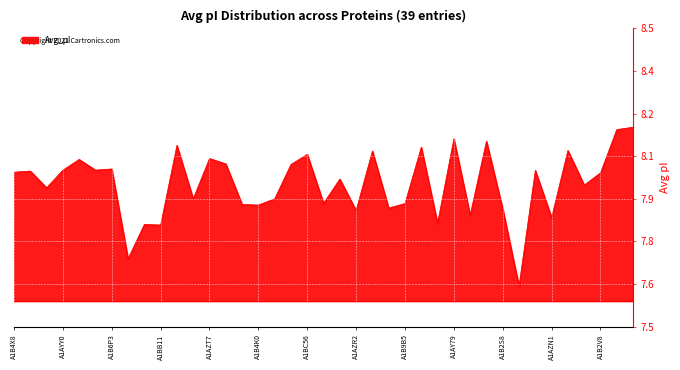

Does the chart display data point markers on the line(s)?

No